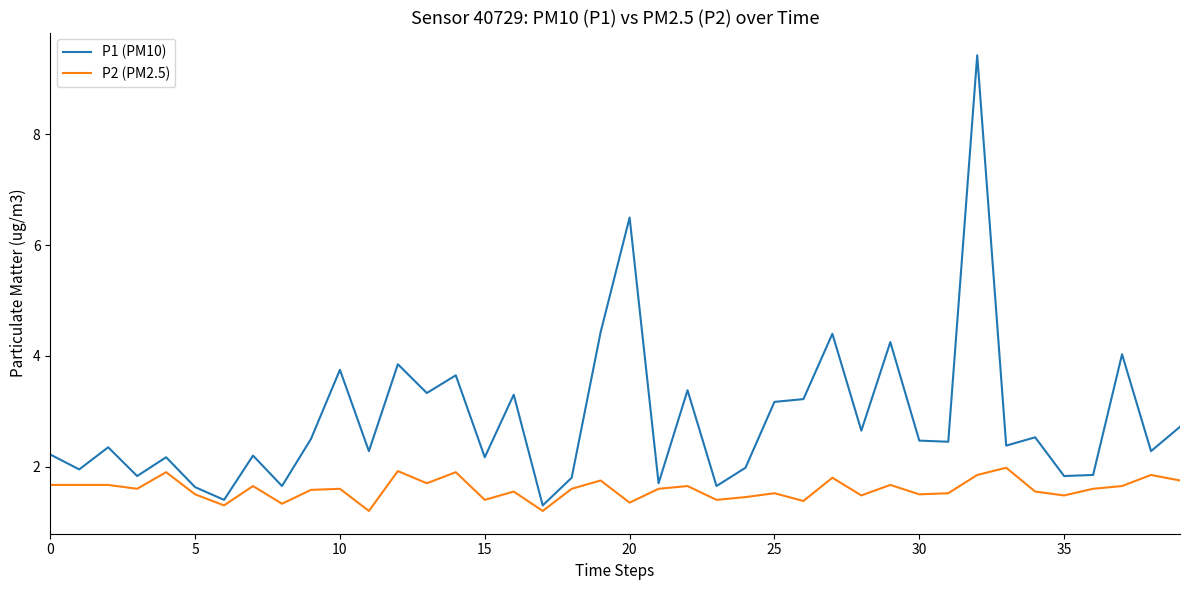

What is the difference between the maximum and minimum values in the P2 (PM2.5) series?

0.8